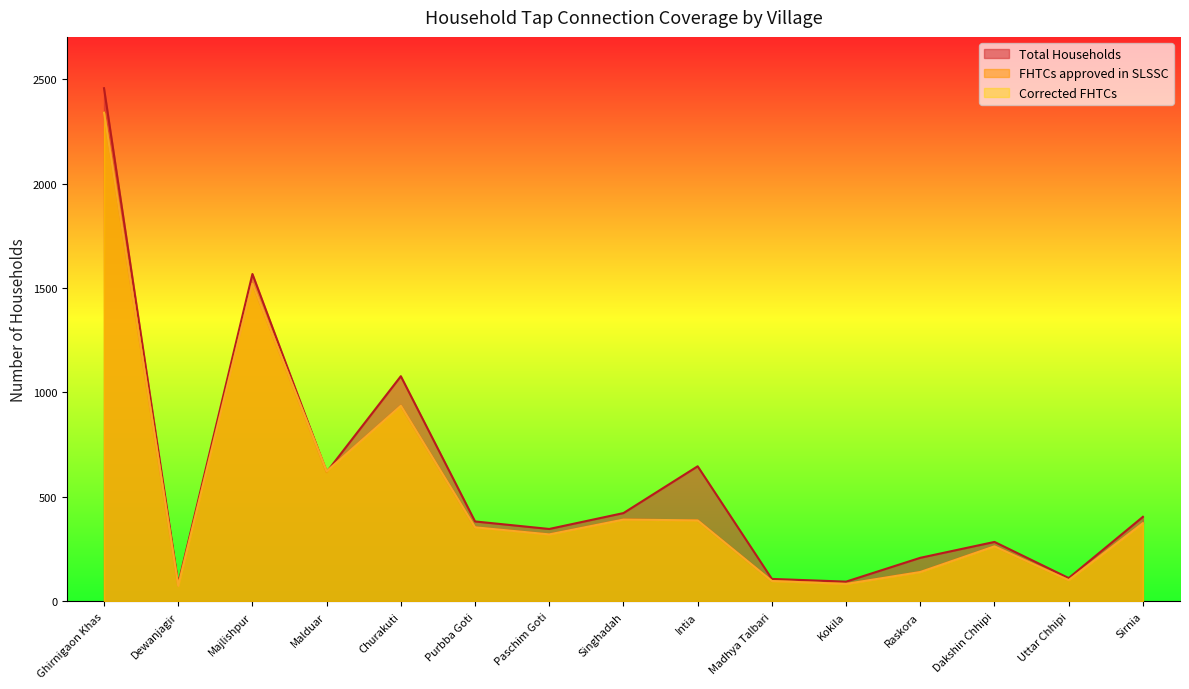

How many lines are shown in the chart?

3